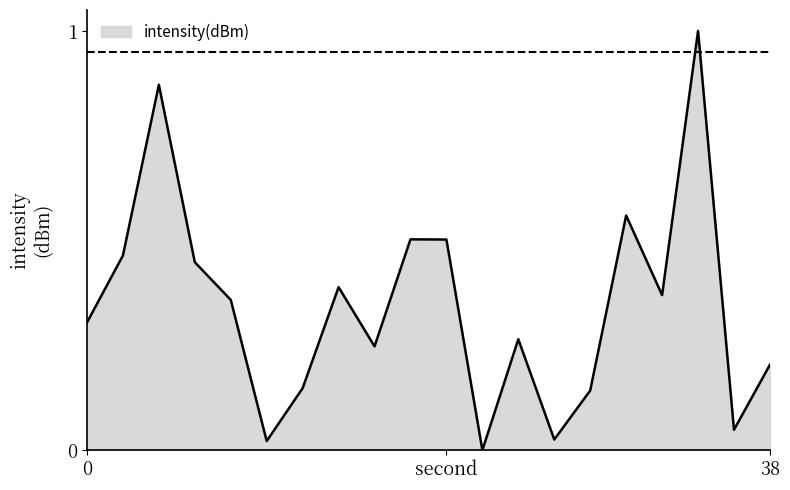

Count the number of data series in this chart.

1